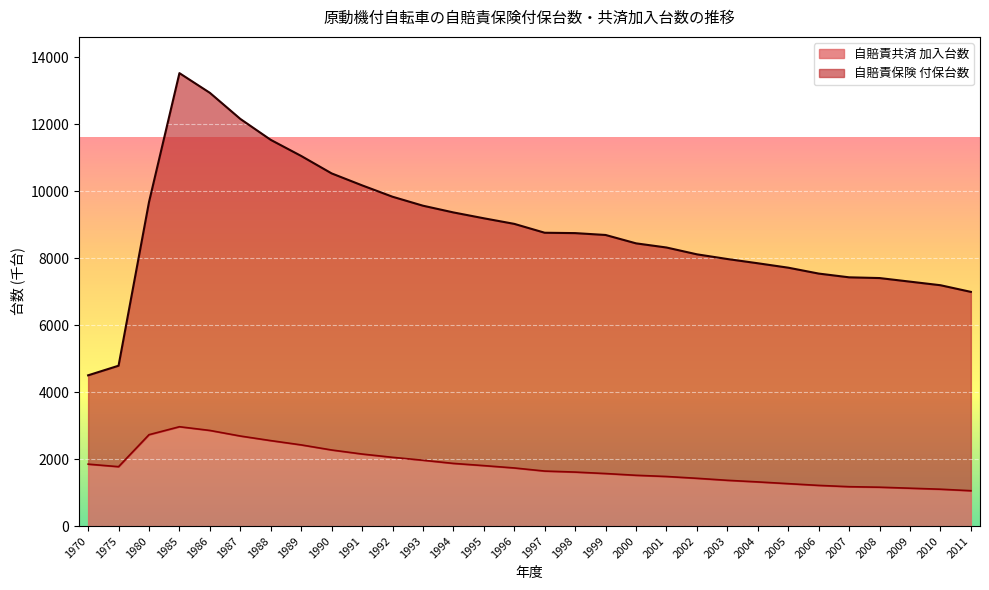

The value at 2000 is 2216. True or false?

False